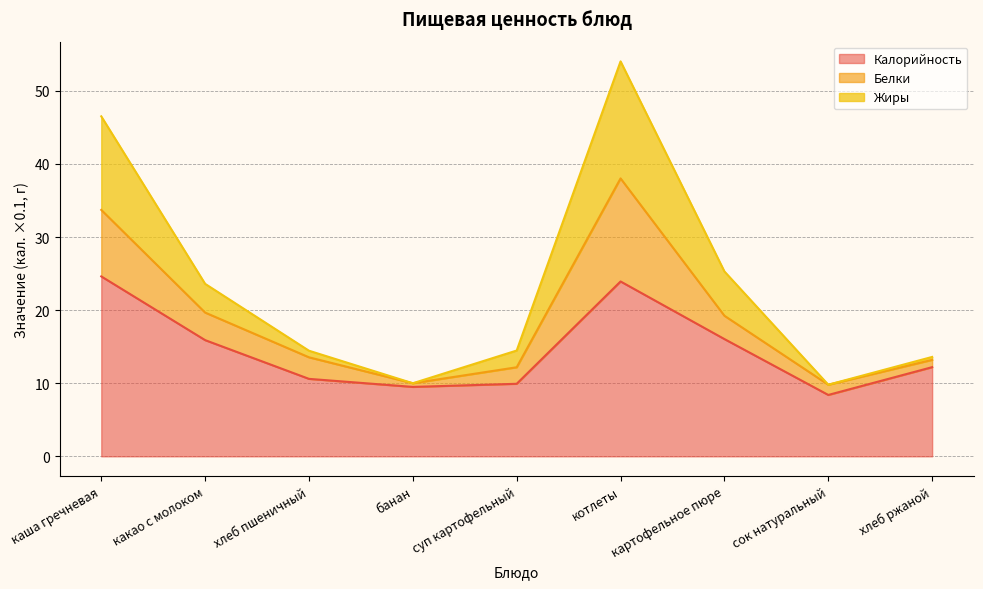

At which category is the sum across all series the highest?

котлеты